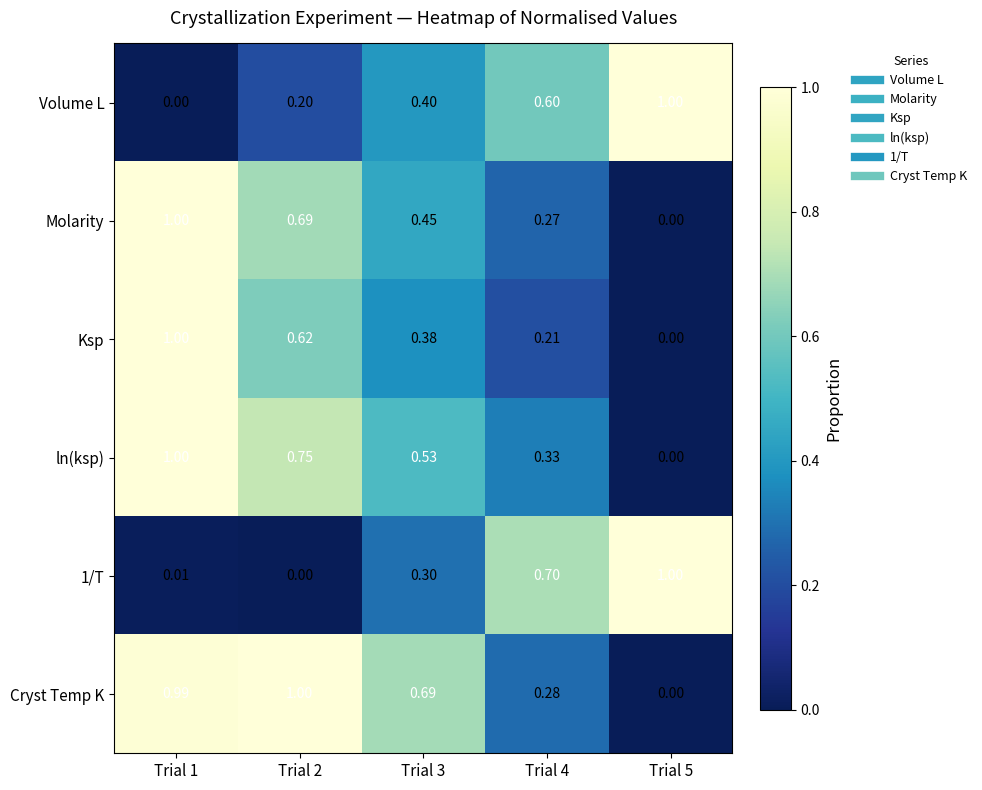

Which series has the largest total across all categories?

Cryst Temp K